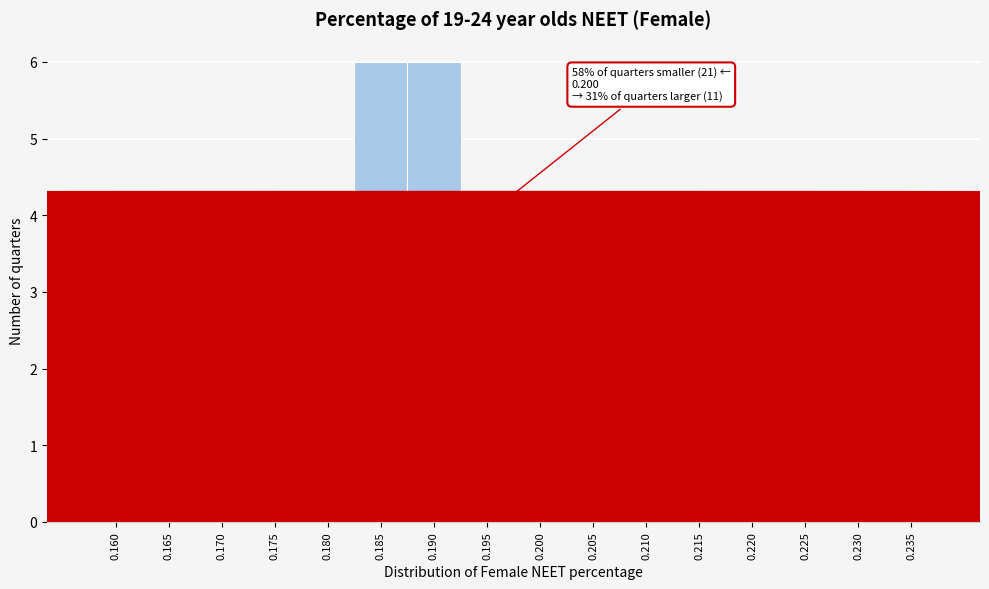

Reading left to right, extract all data points from this chart.

0.160=0	0.165=0	0.170=3	0.175=2	0.180=4	0.185=6	0.190=6	0.195=4	0.200=4	0.205=1	0.210=4	0.215=1	0.220=0	0.225=1	0.230=0	0.235=0